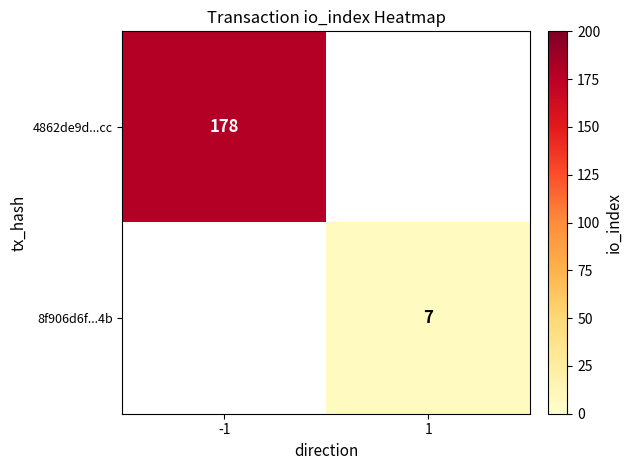

The 8f906d6f...4b series shows 7 at 1. True or false?

True